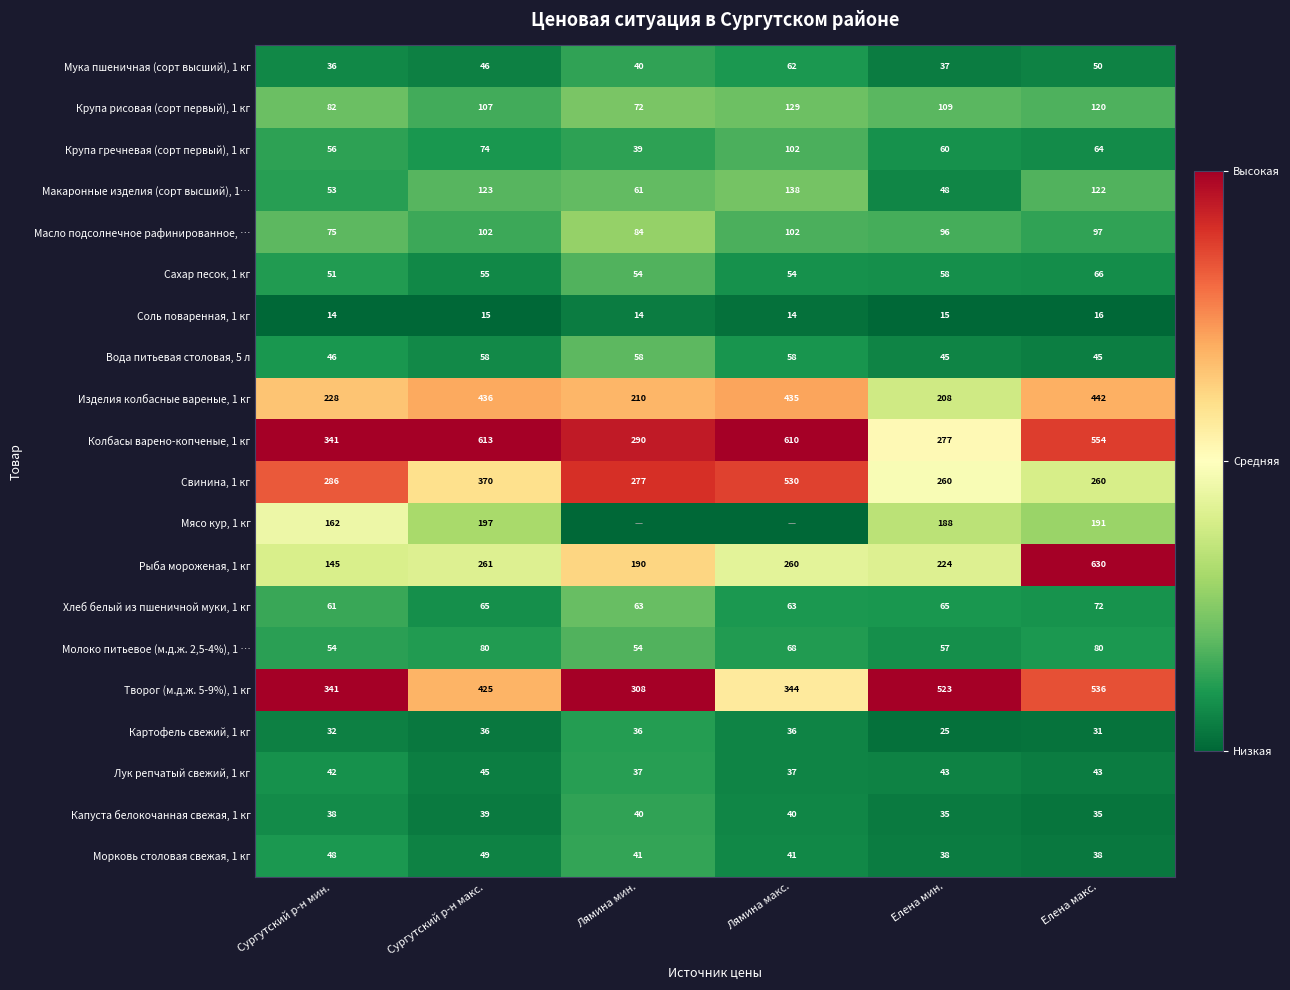

What is the total value across all series at Сургутский р-н мин.?

2191